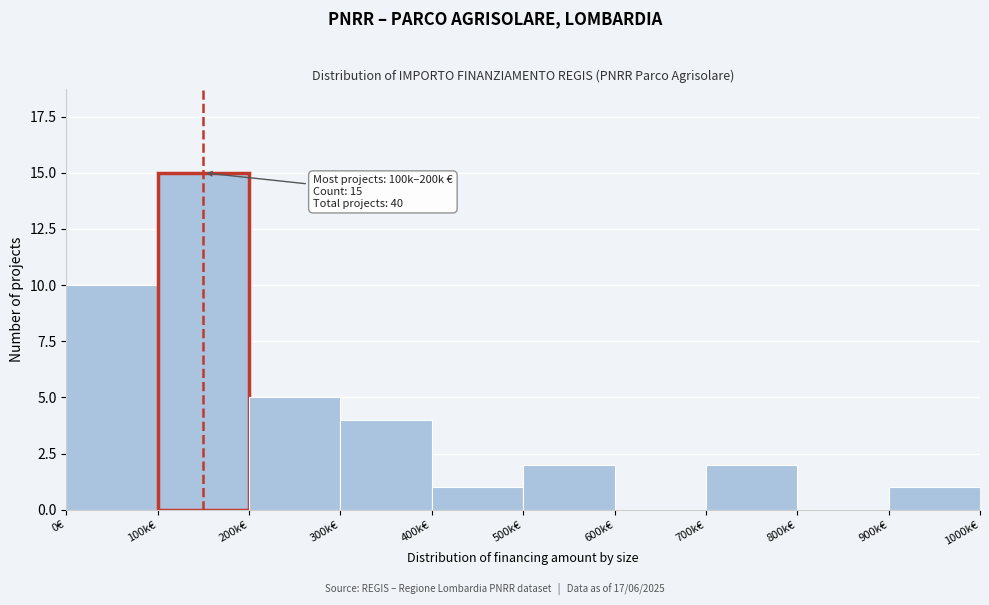

Reading left to right, list all the values displayed in this chart.

0€=10	100k€=15	200k€=5	300k€=4	400k€=1	500k€=2	600k€=0	700k€=2	800k€=0	900k€=1